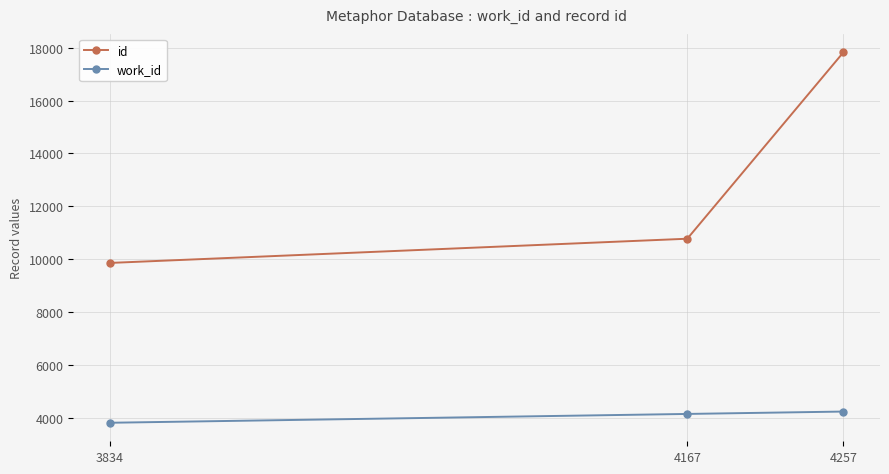

True or false: id has a value of 13599 at 3834.

False